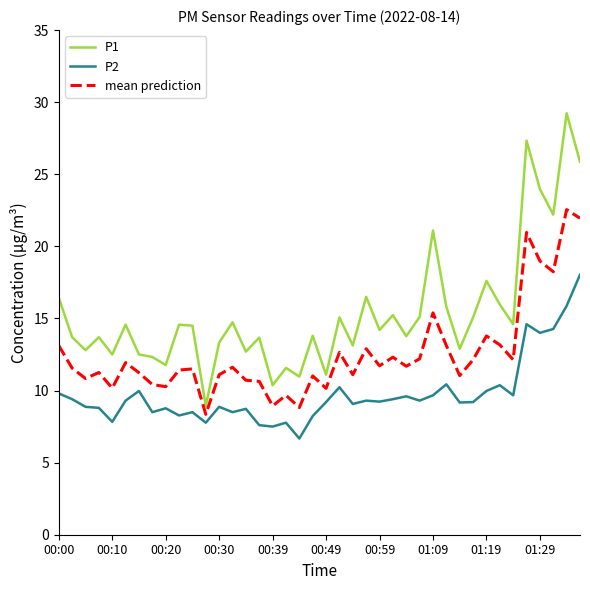

True or false: P2 and P1 cross at least once.

False